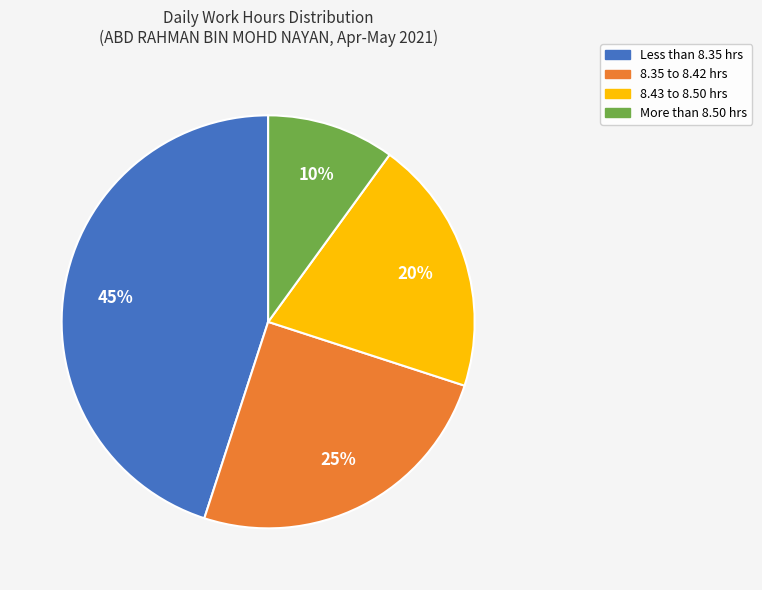

Is there a majority slice in this chart?

No